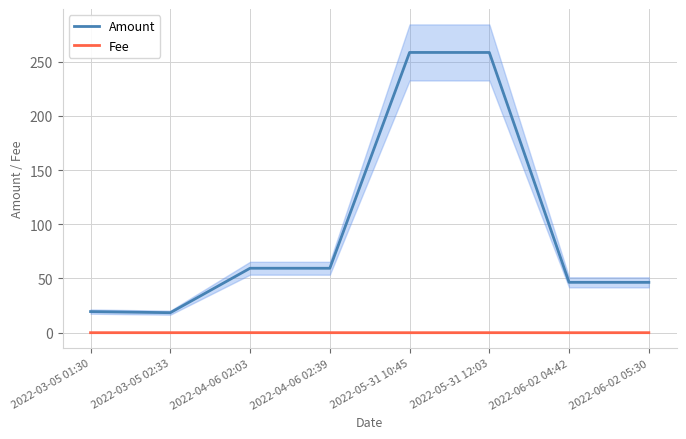

Which series has the widest spread of values?

Amount